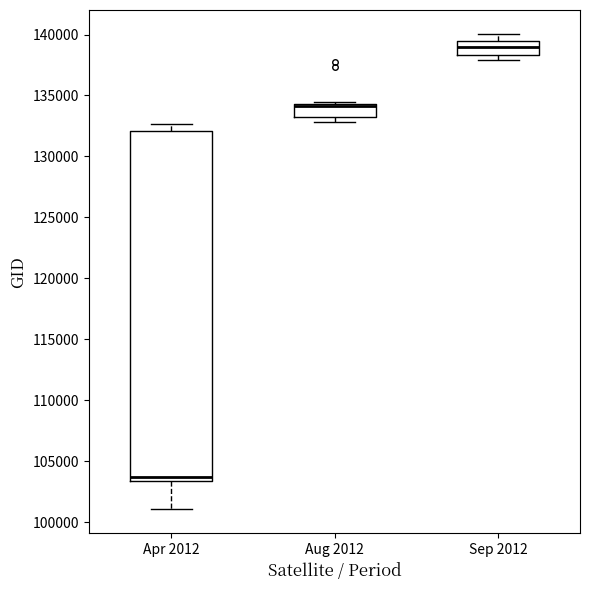

Where does the median line of the box for Apr 2012 sit on the y-axis? The values are not printed on the chart, so give them approximately, as read against the axis.

104000